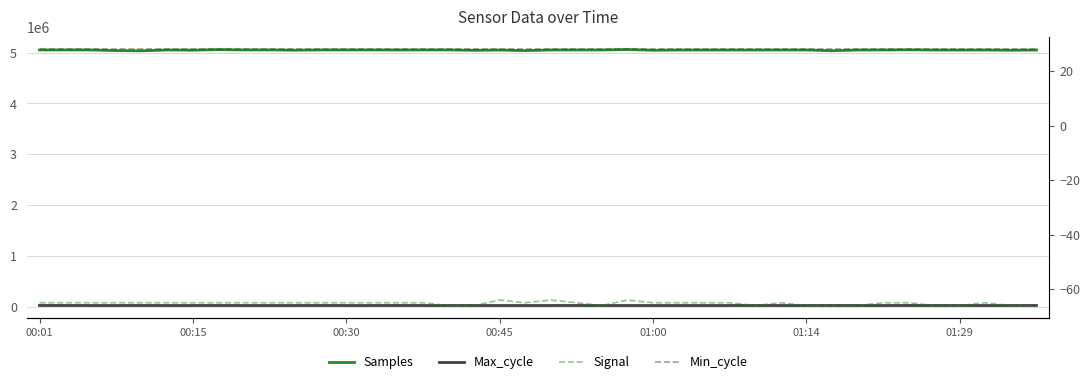

What is the minimum value for Signal?

-66